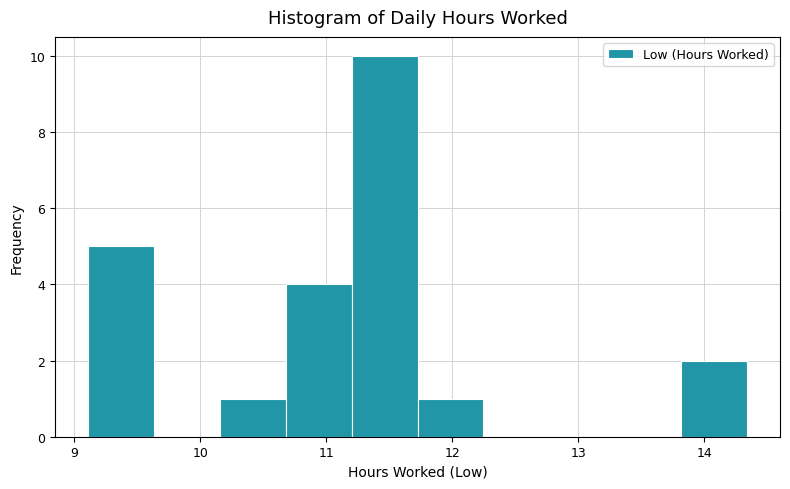

Over which range of the x-axis is the bar tallest?

11.2 to 11.7